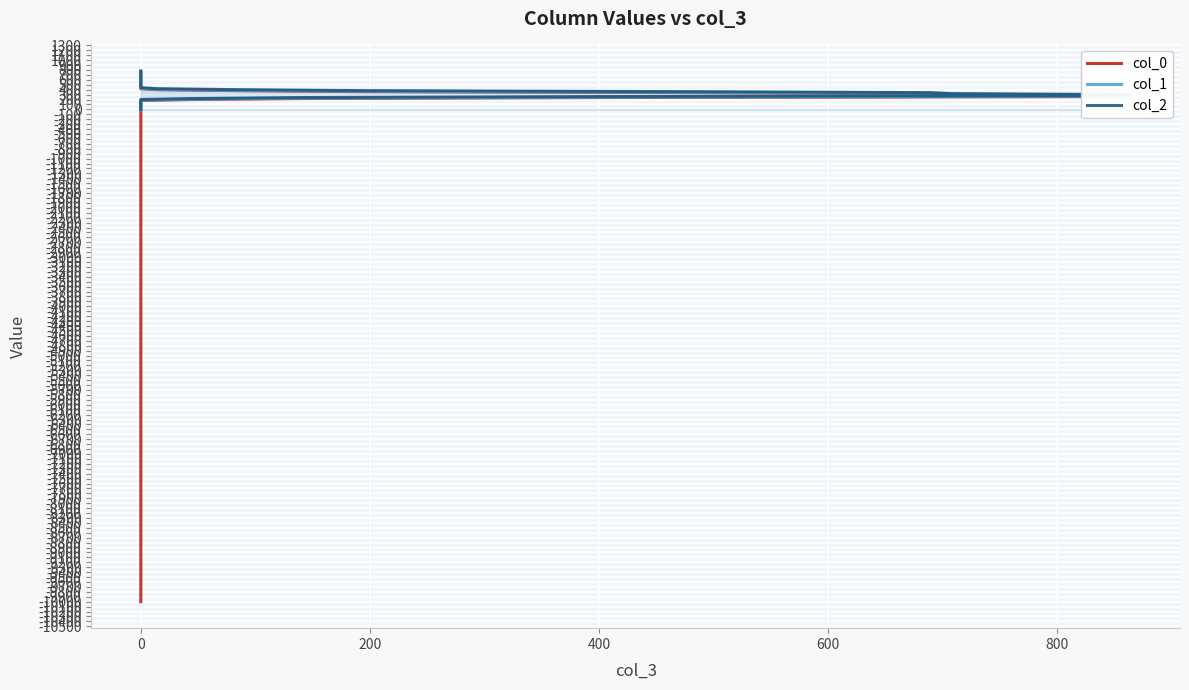

True or false: col_2 and col_1 cross at least once.

False